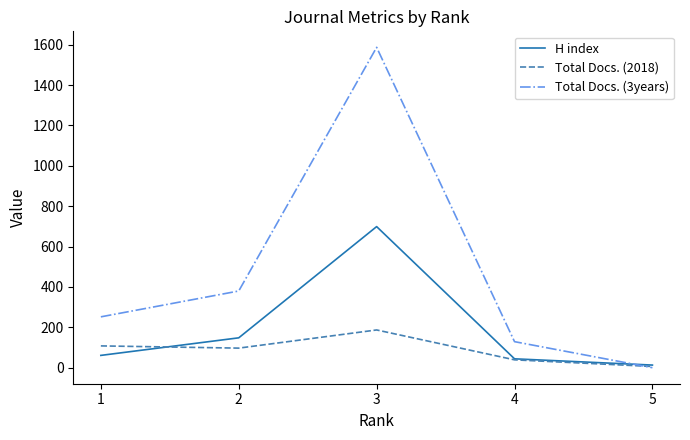

At which category is the sum across all series the highest?

3